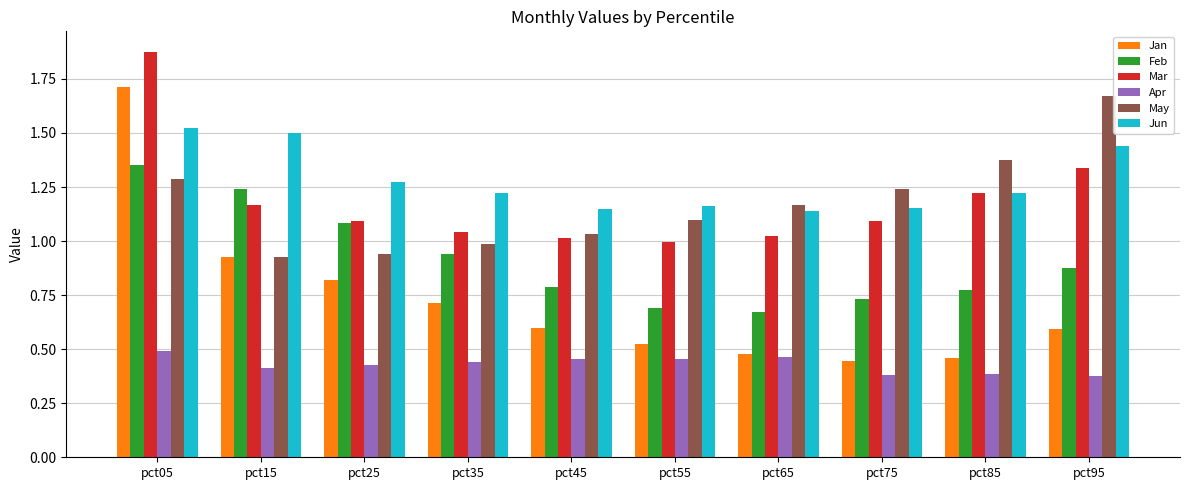

At which category does the chart reach its peak across all series?

pct05